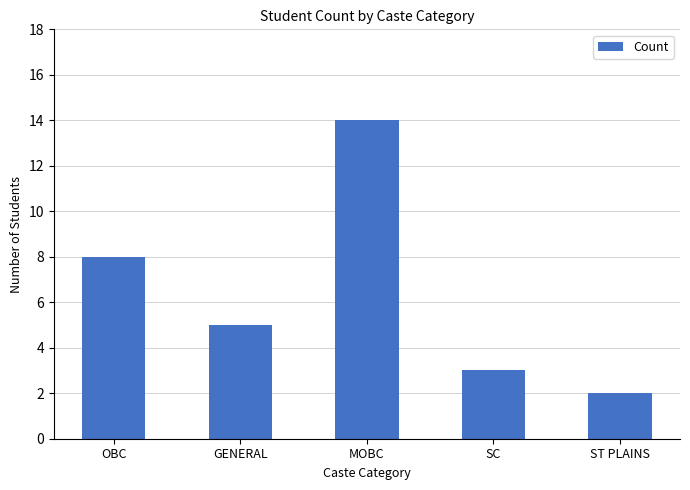

Which has a higher value, MOBC or GENERAL?

MOBC